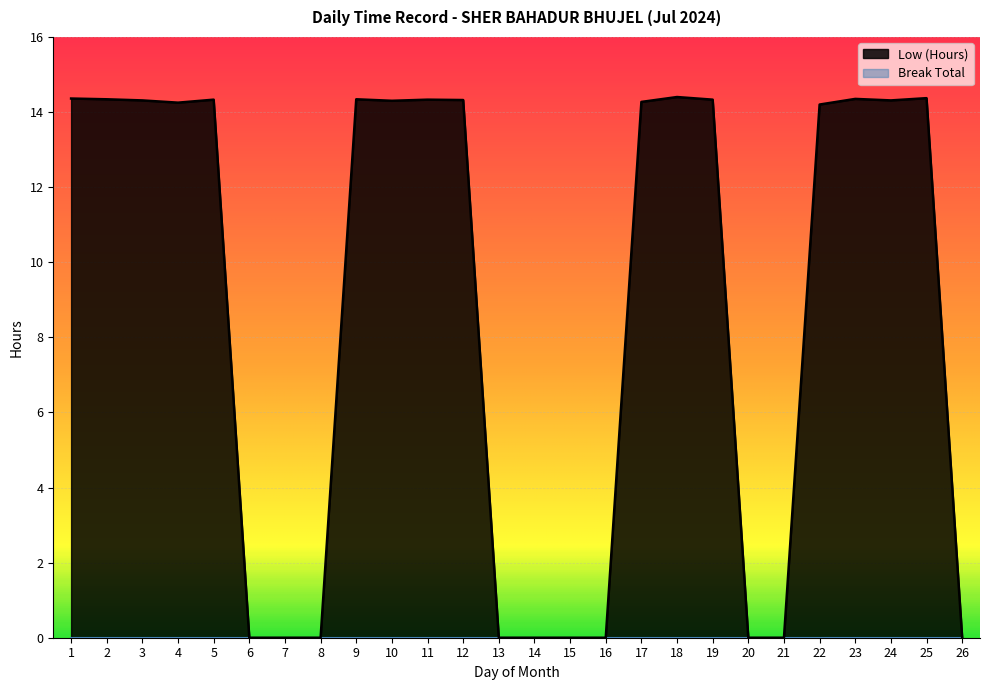

Where is the first local minimum?

4